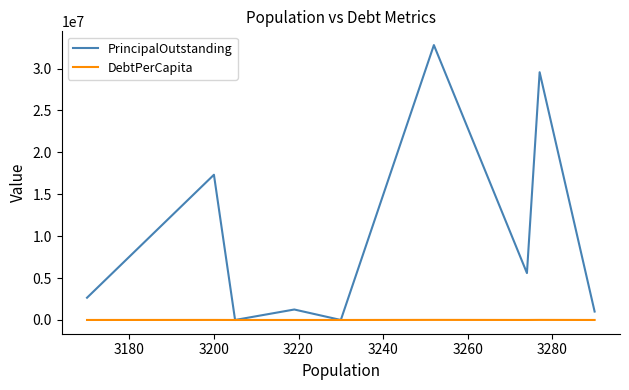

What is the greatest value displayed?

32795000.0